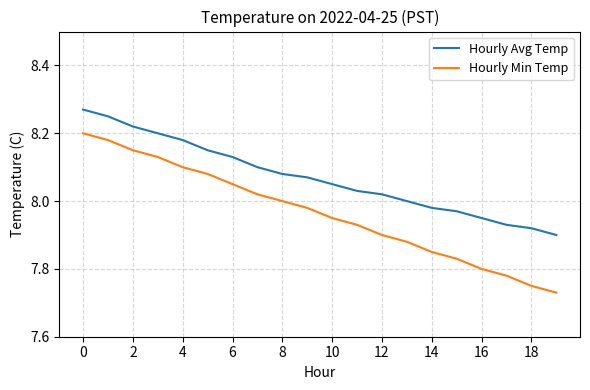

At how many categories does at least one series exceed 7?

20